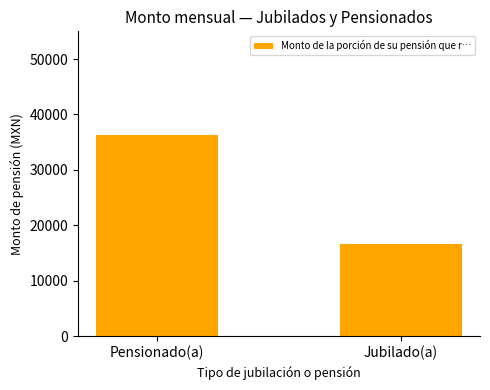

How many data points are above 36221?

1